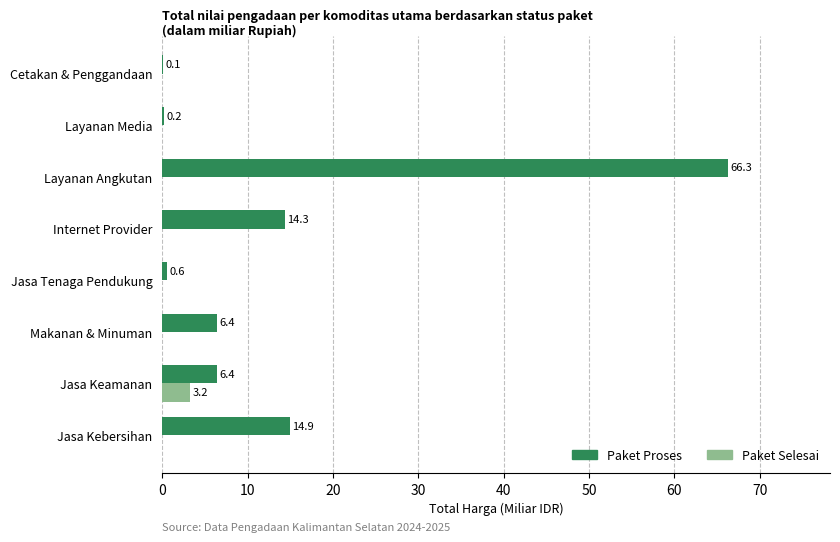

What is the sum of all Paket Proses values?

109.2